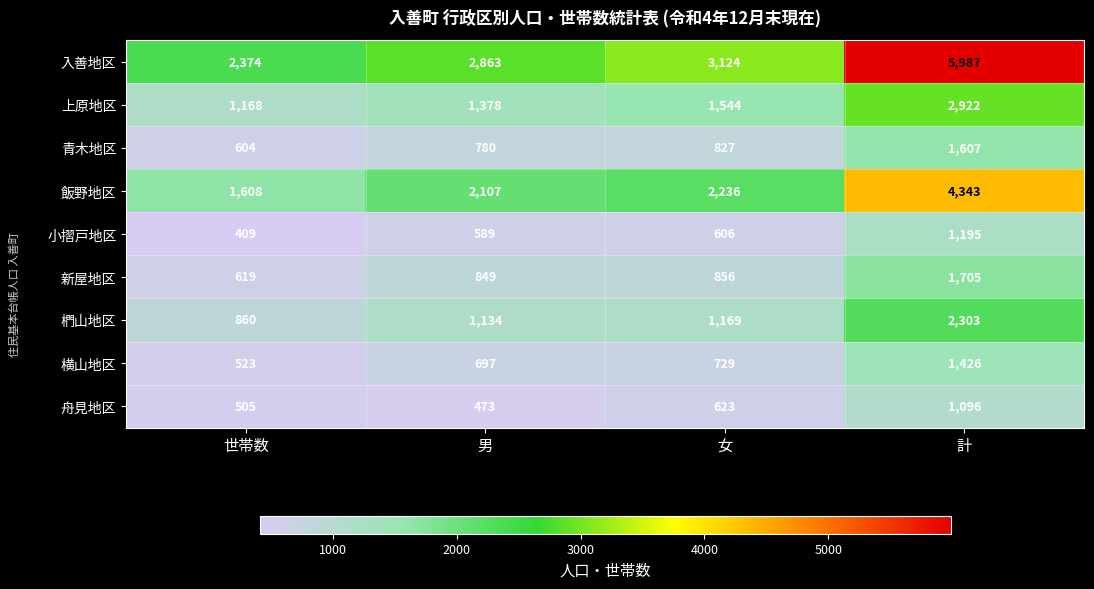

How many series are shown in this chart?

9